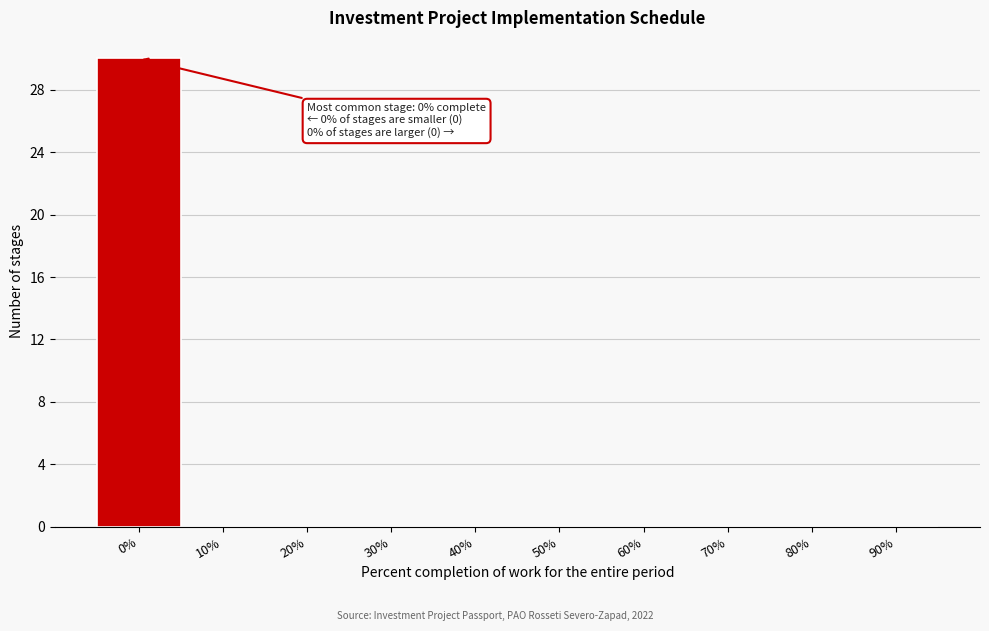

Reading right to left, what are all the values shown in this chart?

90%=0	80%=0	70%=0	60%=0	50%=0	40%=0	30%=0	20%=0	10%=0	0%=30